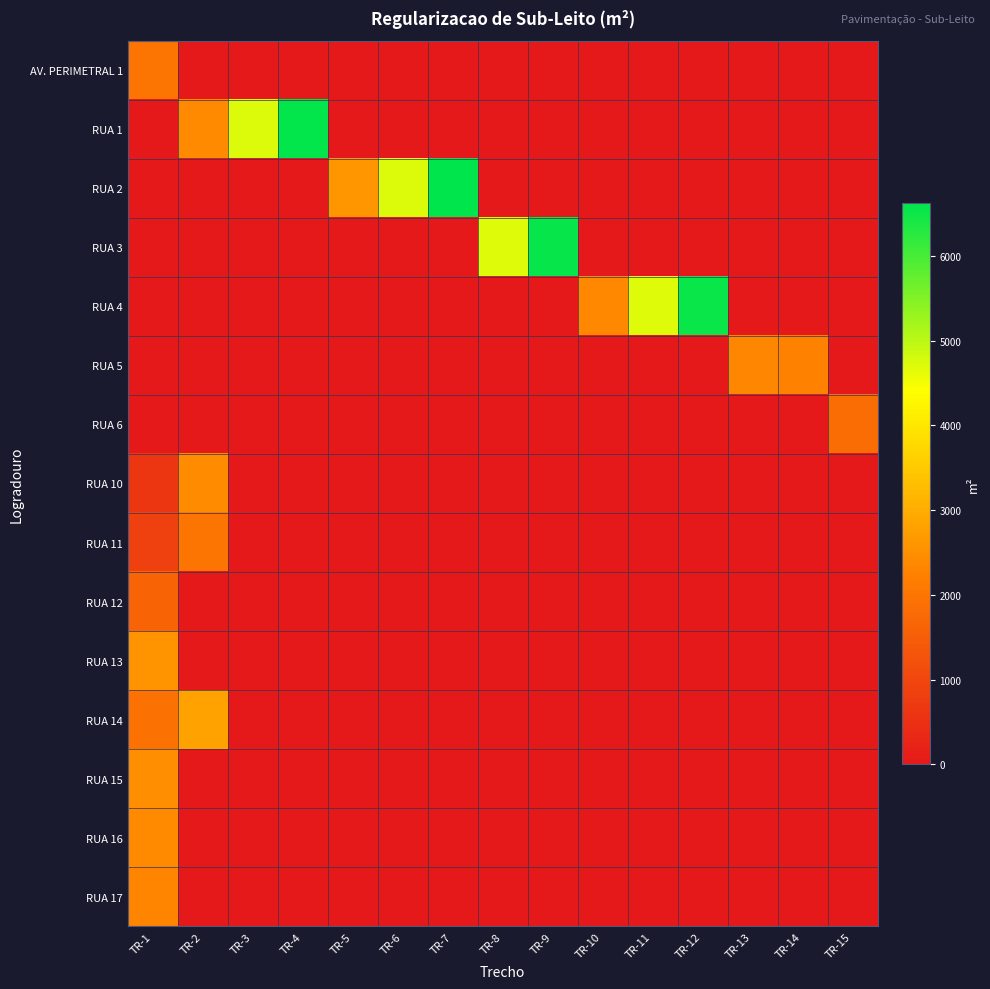

Reading left to right, transcribe all the data shown in this chart.

AV. PERIMETRAL 1: TR-1=2015.8	TR-2=0.0	TR-3=0.0	TR-4=0.0	TR-5=0.0	TR-6=0.0	TR-7=0.0	TR-8=0.0	TR-9=0.0	TR-10=0.0	TR-11=0.0	TR-12=0.0	TR-13=0.0	TR-14=0.0	TR-15=0.0
RUA 1: TR-1=0.0	TR-2=2391.9	TR-3=4724.8	TR-4=6581.6	TR-5=0.0	TR-6=0.0	TR-7=0.0	TR-8=0.0	TR-9=0.0	TR-10=0.0	TR-11=0.0	TR-12=0.0	TR-13=0.0	TR-14=0.0	TR-15=0.0
RUA 2: TR-1=0.0	TR-2=0.0	TR-3=0.0	TR-4=0.0	TR-5=2605.7	TR-6=4717.4	TR-7=6630.1	TR-8=0.0	TR-9=0.0	TR-10=0.0	TR-11=0.0	TR-12=0.0	TR-13=0.0	TR-14=0.0	TR-15=0.0
RUA 3: TR-1=0.0	TR-2=0.0	TR-3=0.0	TR-4=0.0	TR-5=0.0	TR-6=0.0	TR-7=0.0	TR-8=4706.9	TR-9=6555.2	TR-10=0.0	TR-11=0.0	TR-12=0.0	TR-13=0.0	TR-14=0.0	TR-15=0.0
RUA 4: TR-1=0.0	TR-2=0.0	TR-3=0.0	TR-4=0.0	TR-5=0.0	TR-6=0.0	TR-7=0.0	TR-8=0.0	TR-9=0.0	TR-10=2376.5	TR-11=4708.8	TR-12=6548.0	TR-13=0.0	TR-14=0.0	TR-15=0.0
RUA 5: TR-1=0.0	TR-2=0.0	TR-3=0.0	TR-4=0.0	TR-5=0.0	TR-6=0.0	TR-7=0.0	TR-8=0.0	TR-9=0.0	TR-10=0.0	TR-11=0.0	TR-12=0.0	TR-13=2340.4	TR-14=2240.9	TR-15=0.0
RUA 6: TR-1=0.0	TR-2=0.0	TR-3=0.0	TR-4=0.0	TR-5=0.0	TR-6=0.0	TR-7=0.0	TR-8=0.0	TR-9=0.0	TR-10=0.0	TR-11=0.0	TR-12=0.0	TR-13=0.0	TR-14=0.0	TR-15=1834.3
RUA 10: TR-1=636.3	TR-2=2432.8	TR-3=0.0	TR-4=0.0	TR-5=0.0	TR-6=0.0	TR-7=0.0	TR-8=0.0	TR-9=0.0	TR-10=0.0	TR-11=0.0	TR-12=0.0	TR-13=0.0	TR-14=0.0	TR-15=0.0
RUA 11: TR-1=869.8	TR-2=1977.0	TR-3=0.0	TR-4=0.0	TR-5=0.0	TR-6=0.0	TR-7=0.0	TR-8=0.0	TR-9=0.0	TR-10=0.0	TR-11=0.0	TR-12=0.0	TR-13=0.0	TR-14=0.0	TR-15=0.0
RUA 12: TR-1=1612.7	TR-2=0.0	TR-3=0.0	TR-4=0.0	TR-5=0.0	TR-6=0.0	TR-7=0.0	TR-8=0.0	TR-9=0.0	TR-10=0.0	TR-11=0.0	TR-12=0.0	TR-13=0.0	TR-14=0.0	TR-15=0.0
RUA 13: TR-1=2567.0	TR-2=0.0	TR-3=0.0	TR-4=0.0	TR-5=0.0	TR-6=0.0	TR-7=0.0	TR-8=0.0	TR-9=0.0	TR-10=0.0	TR-11=0.0	TR-12=0.0	TR-13=0.0	TR-14=0.0	TR-15=0.0
RUA 14: TR-1=1938.5	TR-2=2822.3	TR-3=0.0	TR-4=0.0	TR-5=0.0	TR-6=0.0	TR-7=0.0	TR-8=0.0	TR-9=0.0	TR-10=0.0	TR-11=0.0	TR-12=0.0	TR-13=0.0	TR-14=0.0	TR-15=0.0
RUA 15: TR-1=2476.7	TR-2=0.0	TR-3=0.0	TR-4=0.0	TR-5=0.0	TR-6=0.0	TR-7=0.0	TR-8=0.0	TR-9=0.0	TR-10=0.0	TR-11=0.0	TR-12=0.0	TR-13=0.0	TR-14=0.0	TR-15=0.0
RUA 16: TR-1=2385.8	TR-2=0.0	TR-3=0.0	TR-4=0.0	TR-5=0.0	TR-6=0.0	TR-7=0.0	TR-8=0.0	TR-9=0.0	TR-10=0.0	TR-11=0.0	TR-12=0.0	TR-13=0.0	TR-14=0.0	TR-15=0.0
RUA 17: TR-1=2295.6	TR-2=0.0	TR-3=0.0	TR-4=0.0	TR-5=0.0	TR-6=0.0	TR-7=0.0	TR-8=0.0	TR-9=0.0	TR-10=0.0	TR-11=0.0	TR-12=0.0	TR-13=0.0	TR-14=0.0	TR-15=0.0